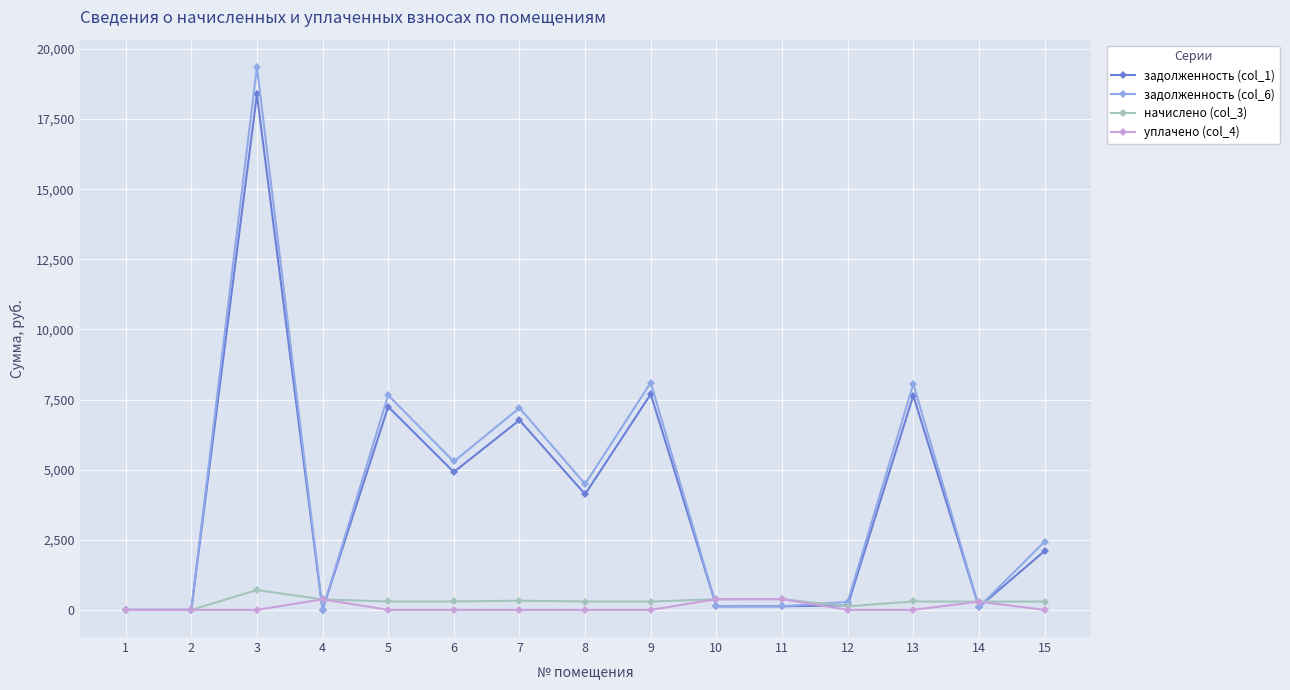

The value of задолженность (col_6) at 13 is 8055.6. True or false?

True